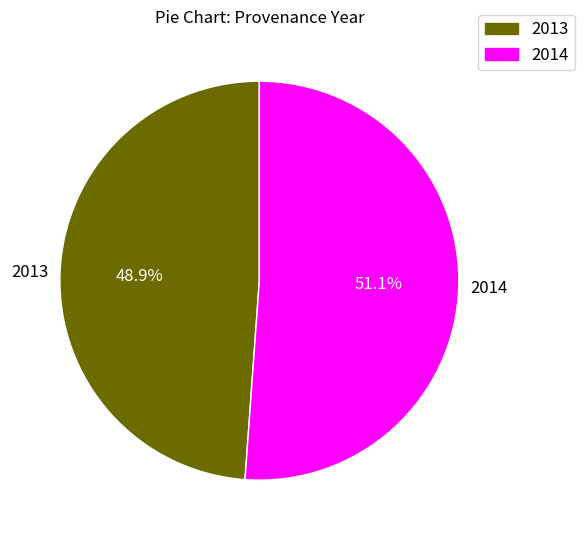

To the nearest percent, what is the difference between the largest and smallest slice percentages?

2%